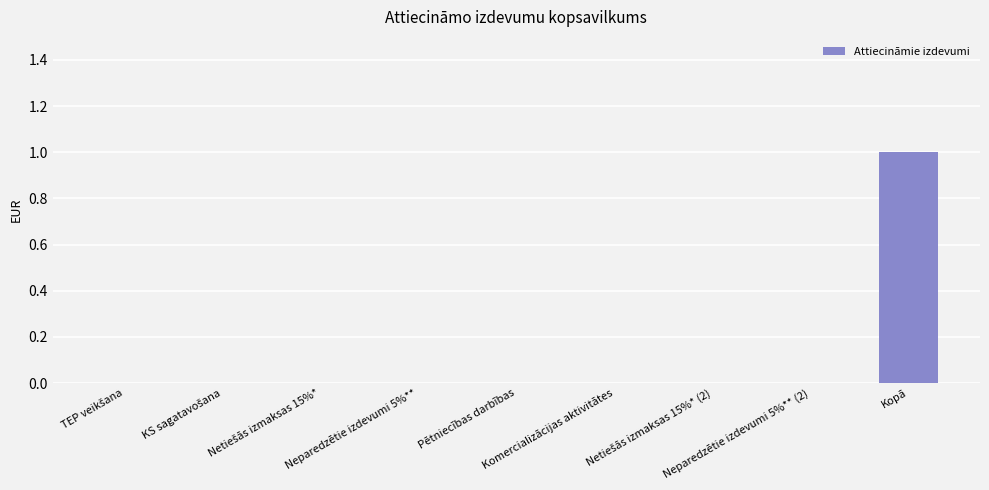

How many distinct data groups are displayed?

1